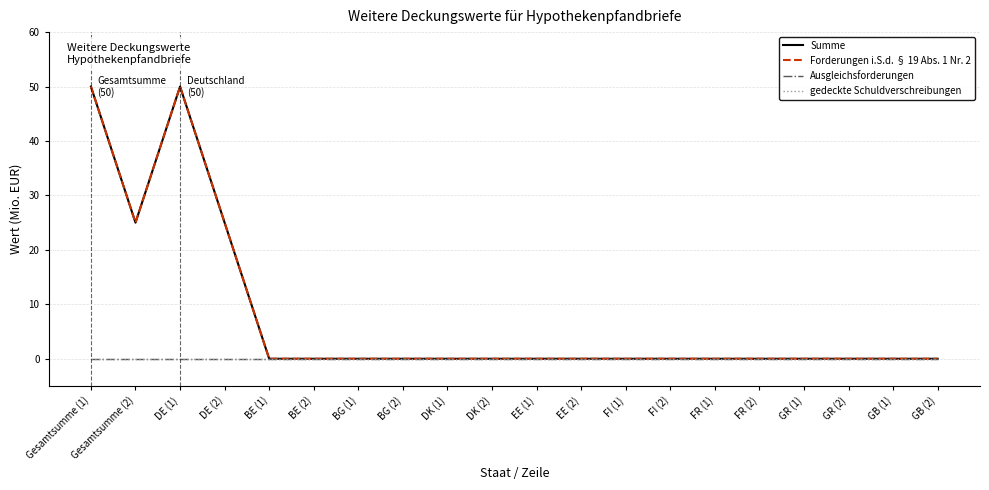

Does the chart display data point markers on the line(s)?

No